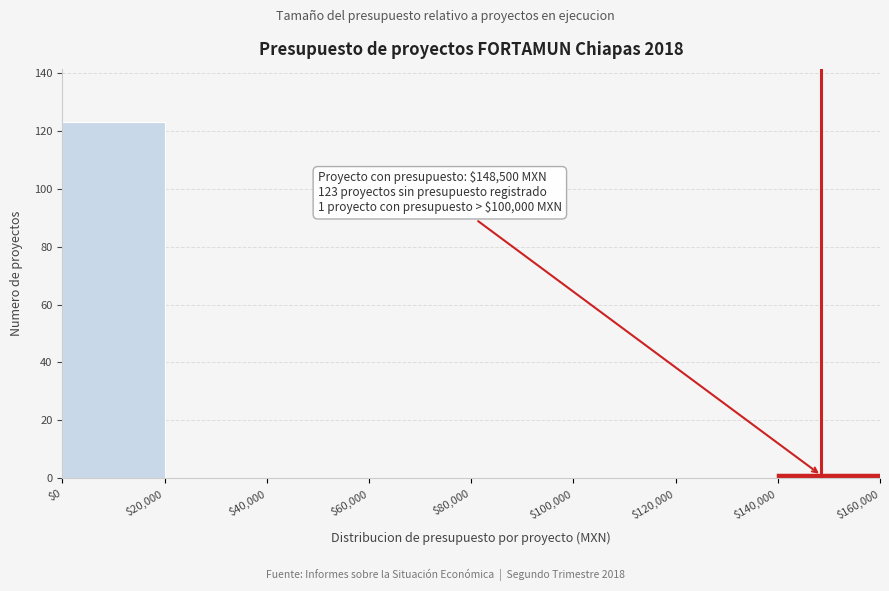

Over which range of the x-axis is the bar tallest?

$0 to $20,000